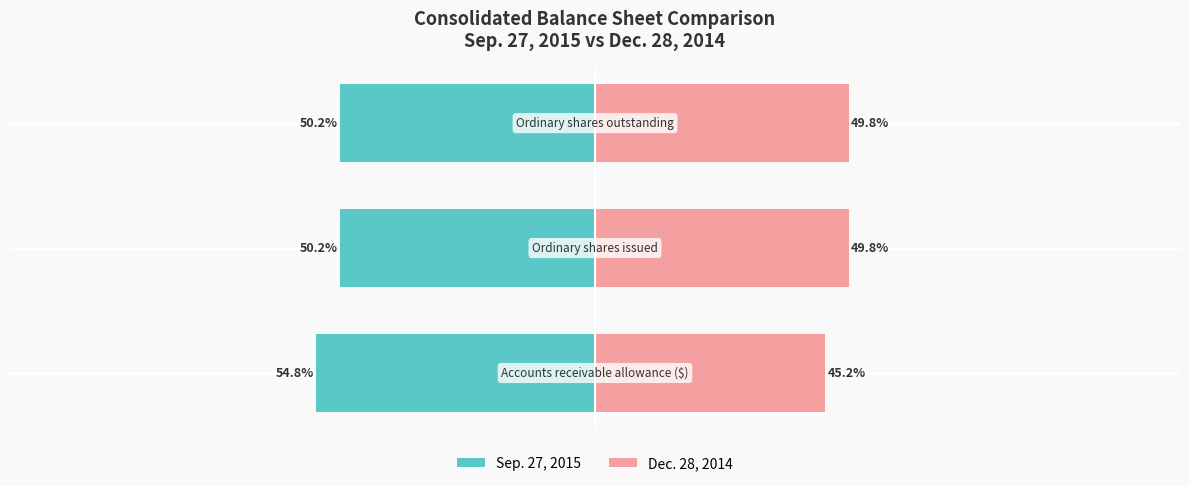

How many groups of bars are there?

3